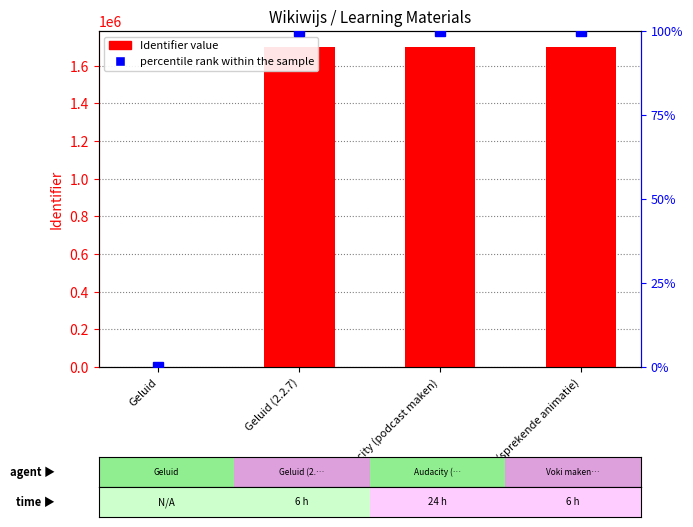

True or false: percentile rank within the sample has a value of 100.0 at Geluid (2.2.7).

True